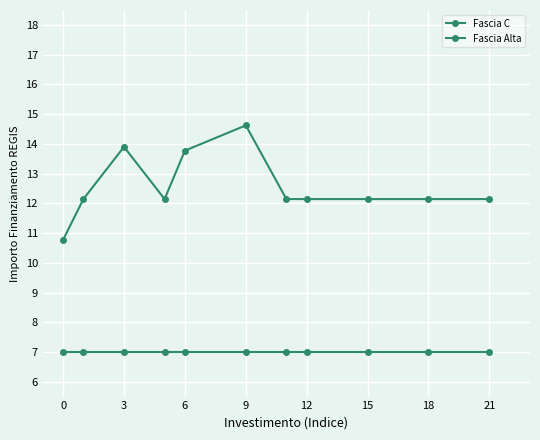

What is the maximum value shown in the chart?

14.6